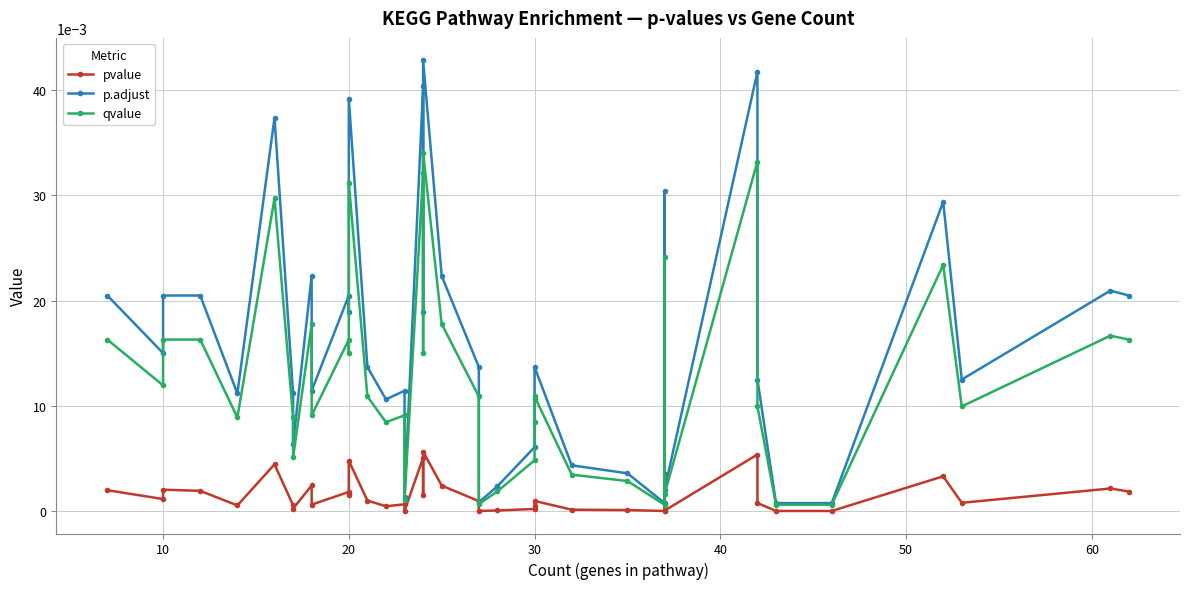

Is the value of p.adjust at 30 greater than the value of qvalue at 30?

Yes